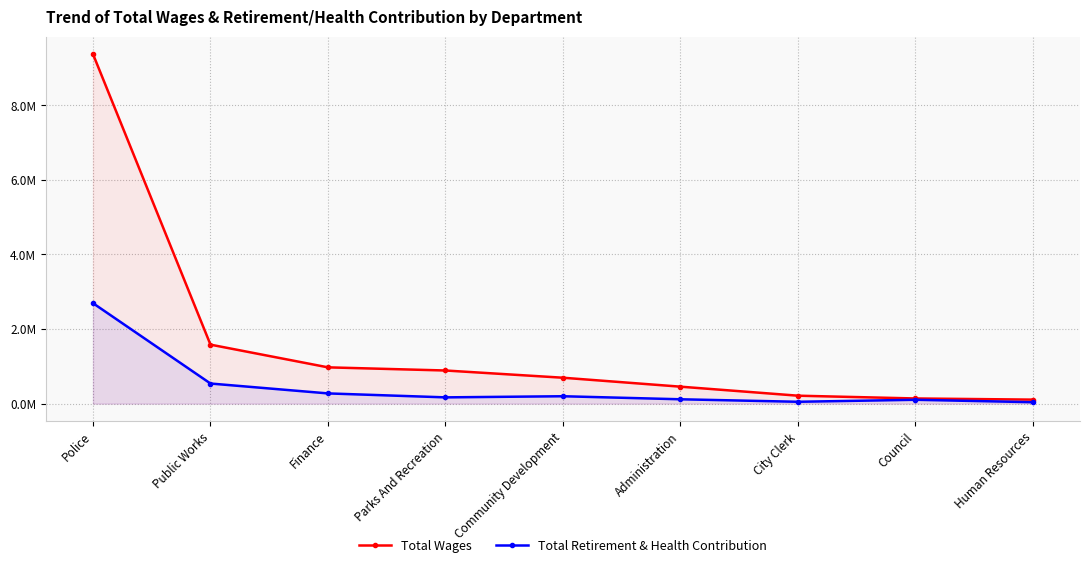

At Finance, list the series in order from smallest to largest.

Total Retirement & Health Contribution, Total Wages